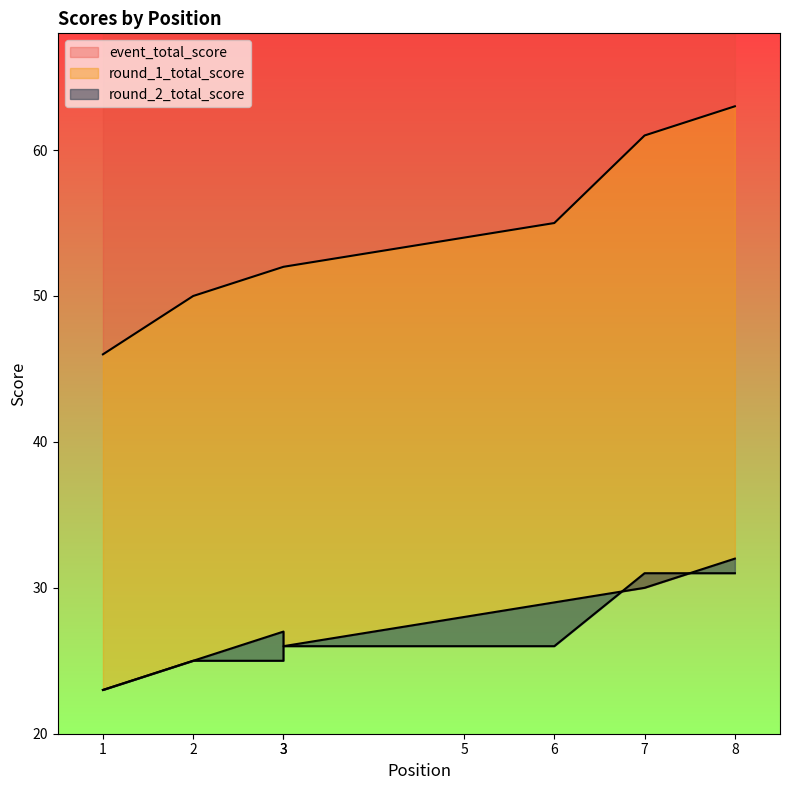

What is the sum of all round_2_total_score values?

213